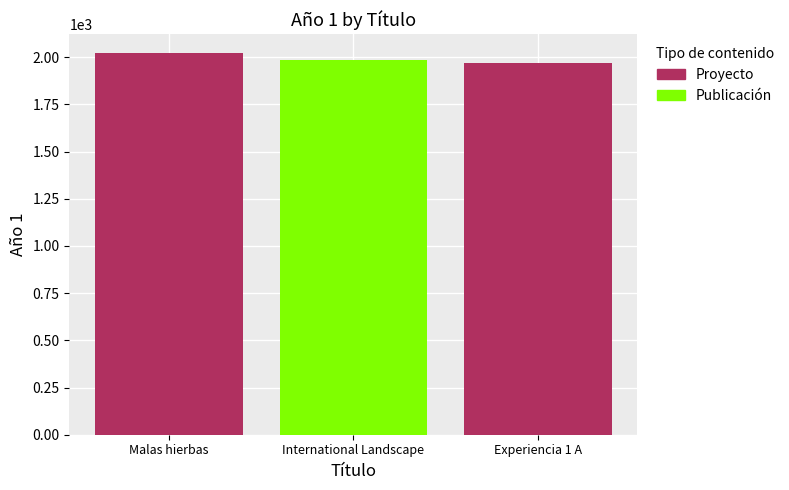

What is the difference between the maximum and second lowest values?

33